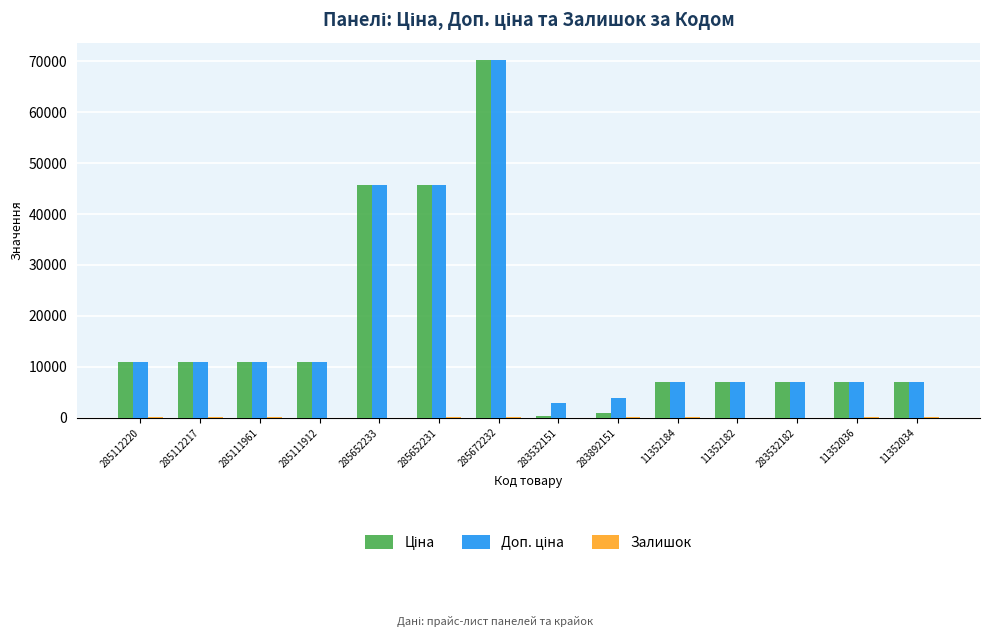

Which label corresponds to the largest value in the chart?

285672232